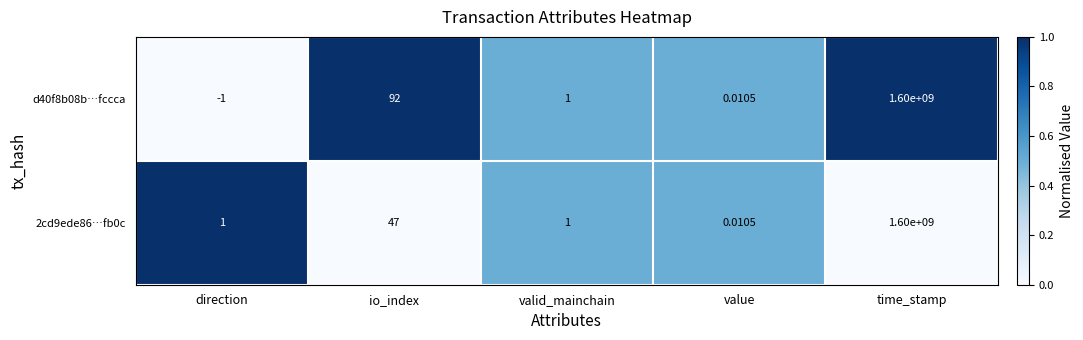

What is the total value across all series at time_stamp?

3200000000.0